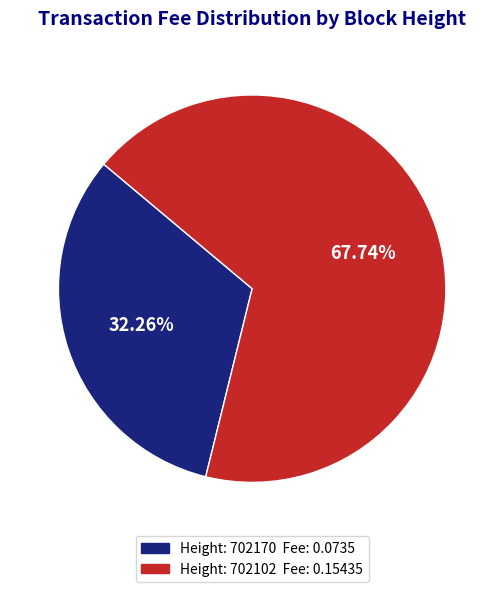

Does any single category account for the majority?

Yes